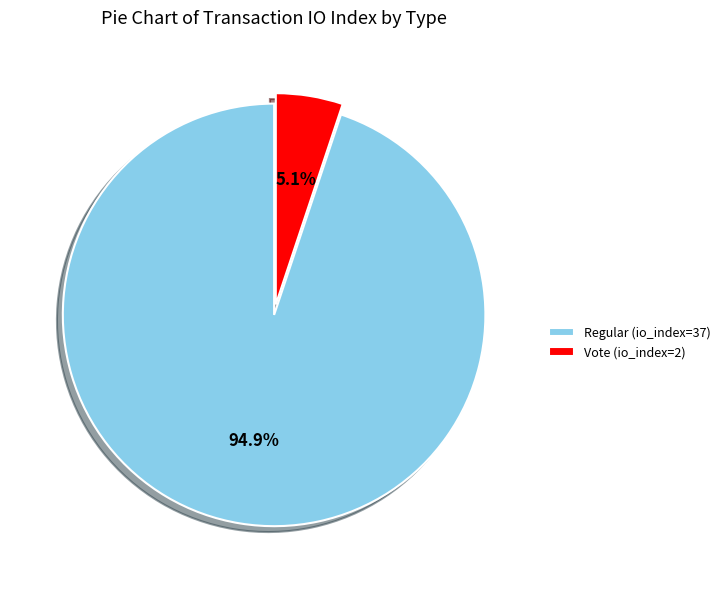

Is the sum of Regular (io_index=37) and Vote (io_index=2) greater than half?

Yes